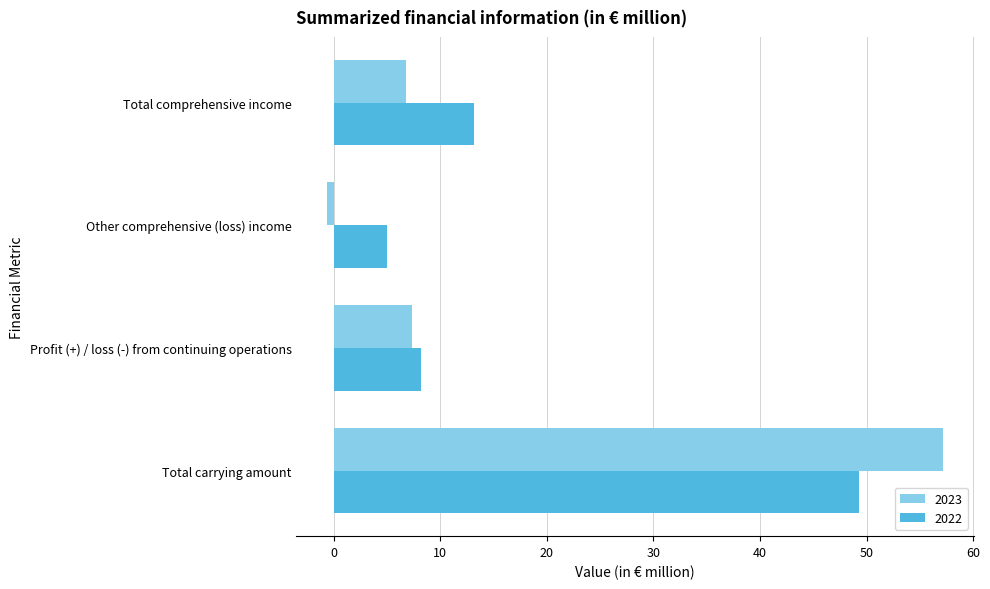

Which category has the highest value in the 2023 series?

Total carrying amount